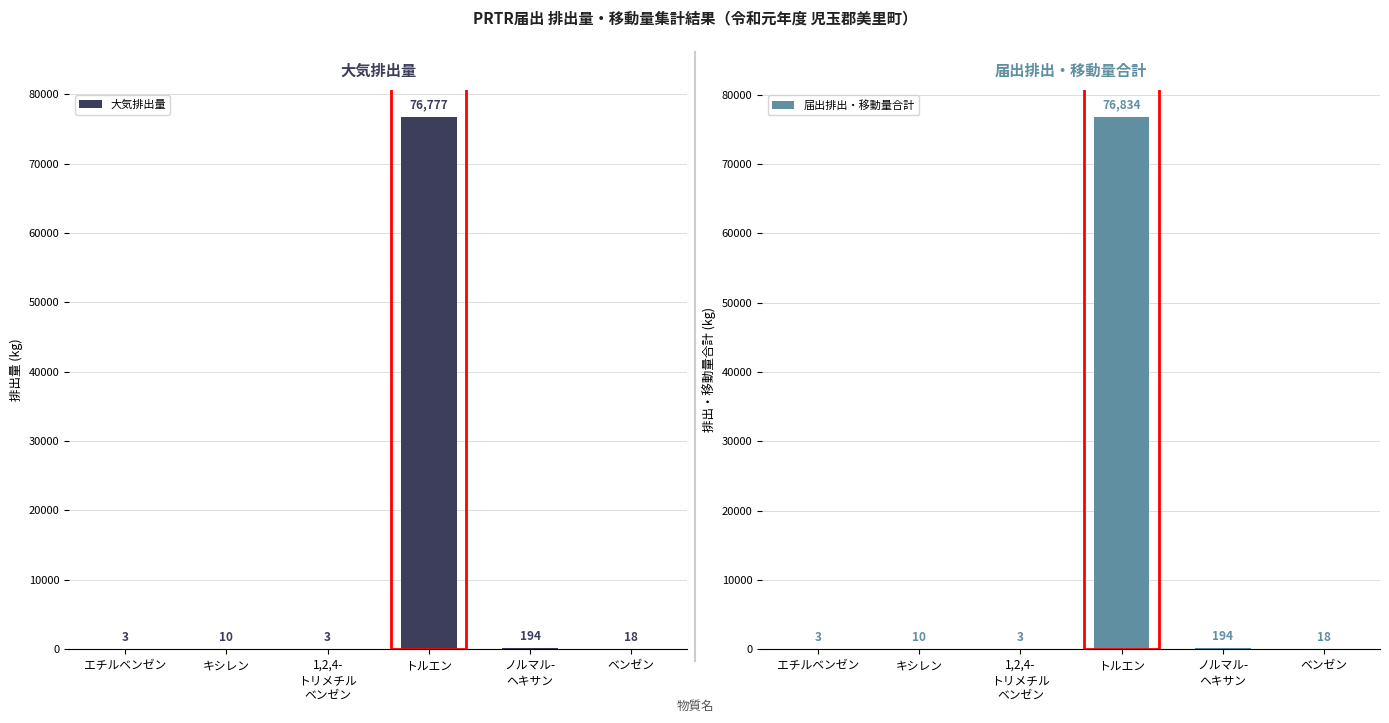

How many values in the 大気排出量 series are below 18?

3